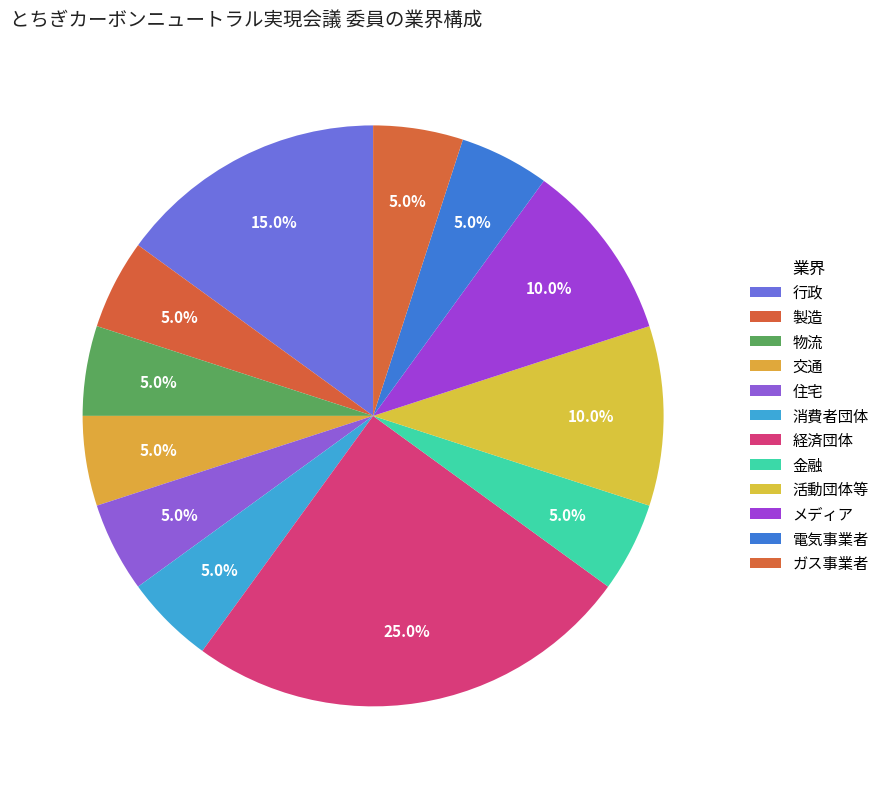

Which category has the biggest portion of the pie?

経済団体